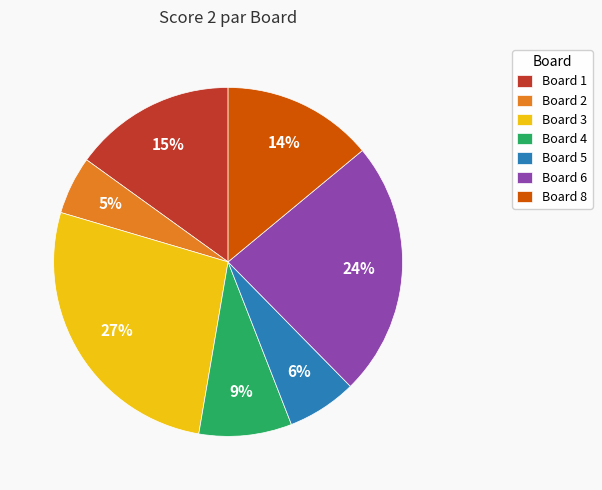

To the nearest percent, what is the difference between the largest and smallest slice percentages?

22%